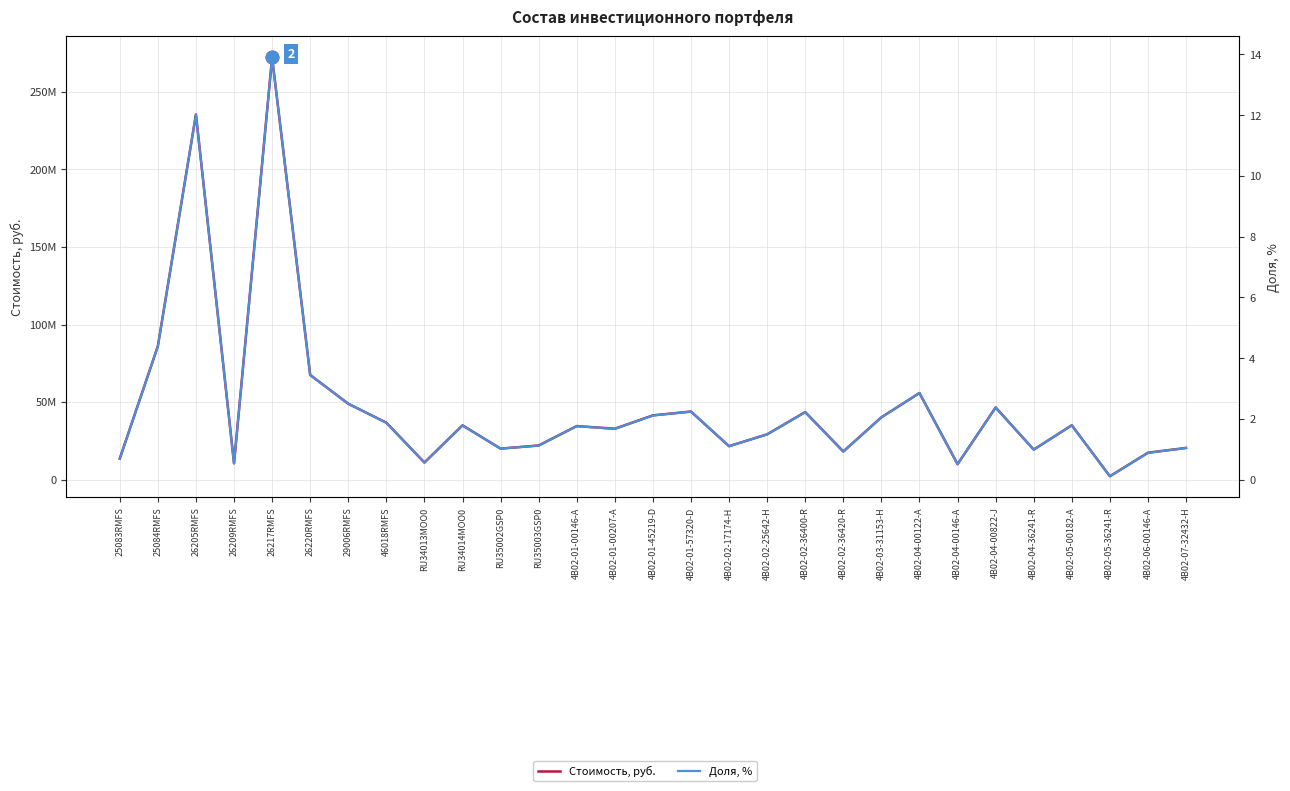

What is the minimum value for Стоимость, руб.?

2110960.0